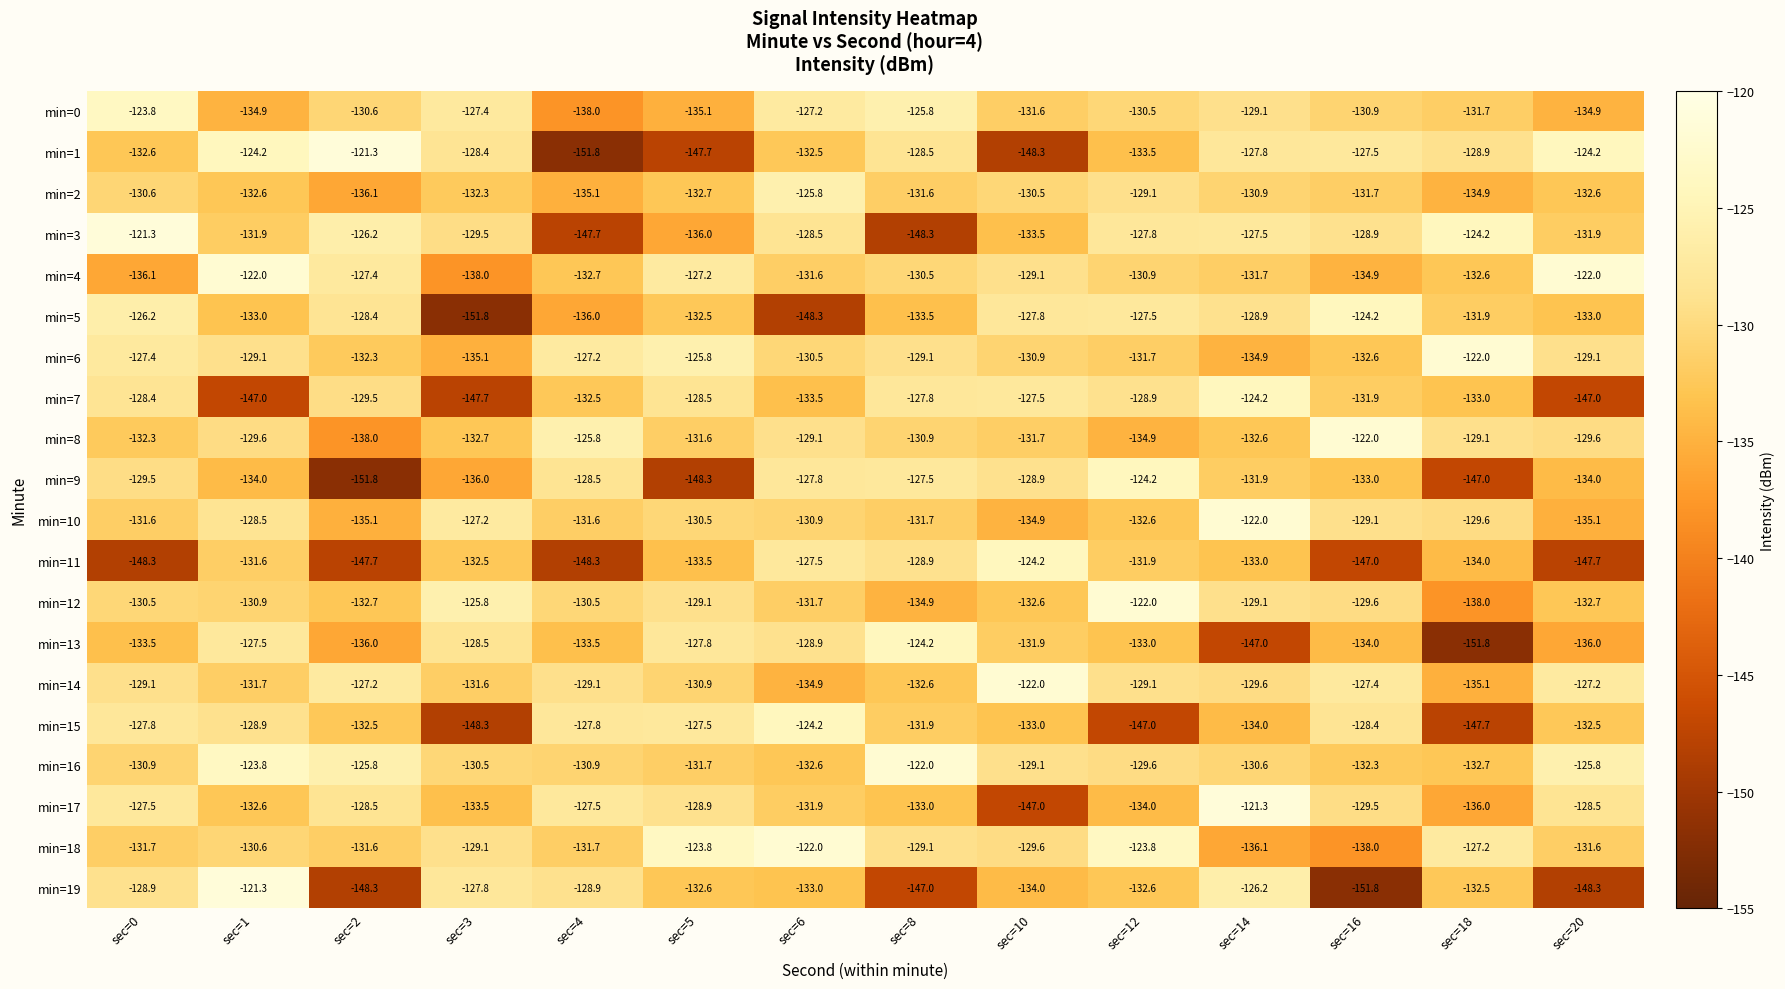

What is the highest value of the min=18 series?

-122.0